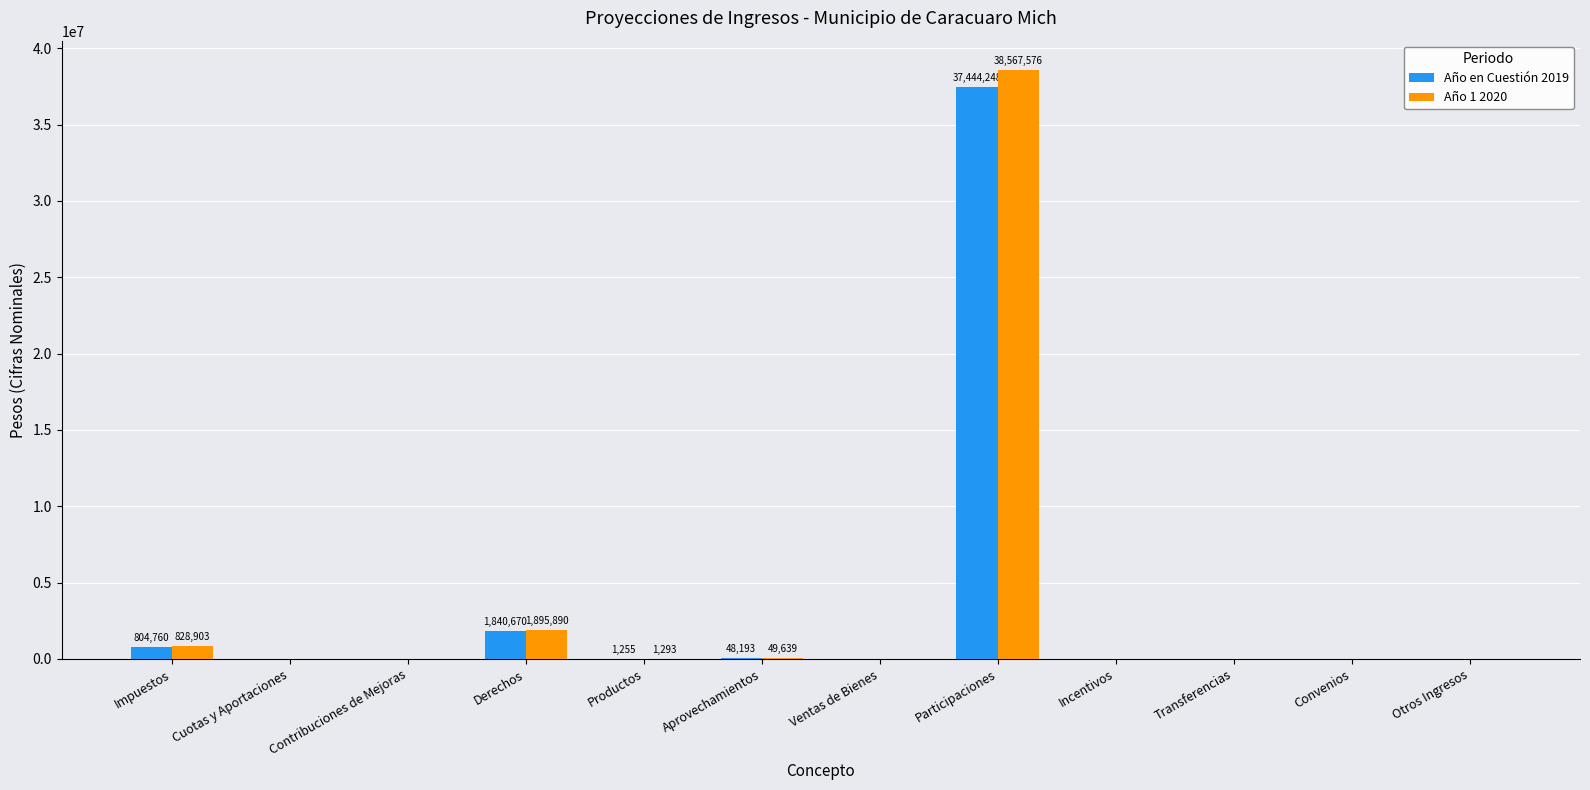

True or false: Año en Cuestión 2019 has a value of 37444248.0 at Participaciones.

True